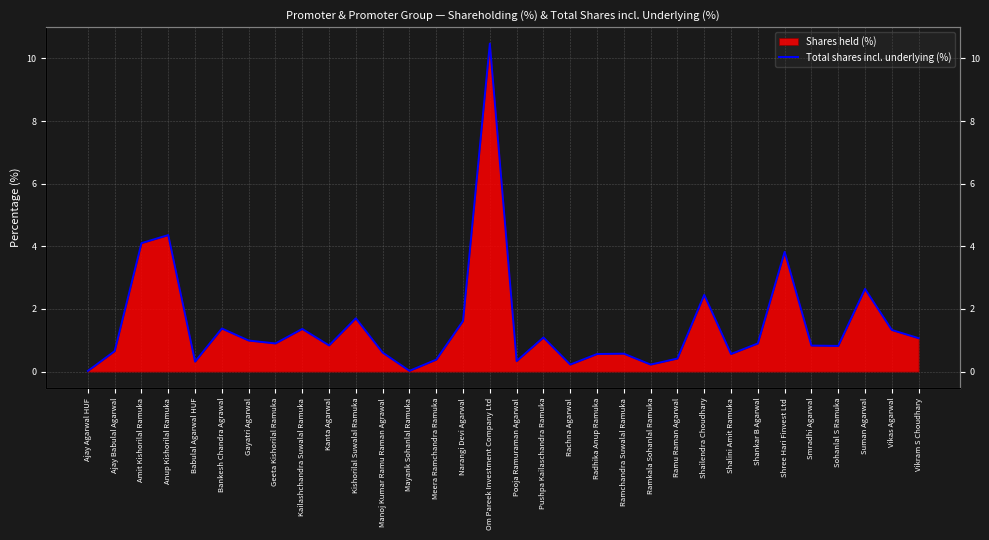

Rank the categories by value from highest to lowest.

Om Pareek Investment Company Ltd, Anup Kishorilal Ramuka, Amit Kishorilal Ramuka, Shree Hari Finvest Ltd, Suman Agarwal, Shailendra Choudhary, Kishorilal Suwalal Ramuka, Narangi Devi Agarwal, Bankesh Chandra Agrawal, Kailashchandra Suwalal Ramuka, Vikas Agarwal, Pushpa Kailaschandra Ramuka, Vikram S Choudhary, Gayatri Agarwal, Geeta Kishorilal Ramuka, Shankar B Agarwal, Kanta Agarwal, Smradhi Agarwal, Sohanlal S Ramuka, Ajay Babulal Agarwal, Manoj Kumar Ramu Raman Agrawal, Ramchandra Suwalal Ramuka, Radhika Anup Ramuka, Shalini Amit Ramuka, Ramu Raman Agarwal, Meera Ramchandra Ramuka, Pooja Ramuraman Agarwal, Babulal Agarwal HUF, Rachna Agarwal, Ramkala Sohanlal Ramuka, Mayank Sohanlal Ramuka, Ajay Agarwal HUF